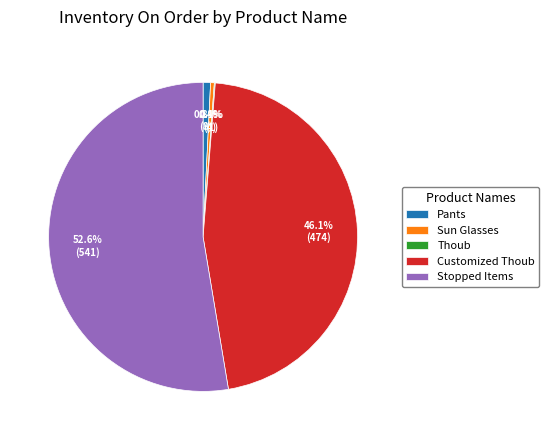

What percentage is NOT represented by Pants?

99.2%